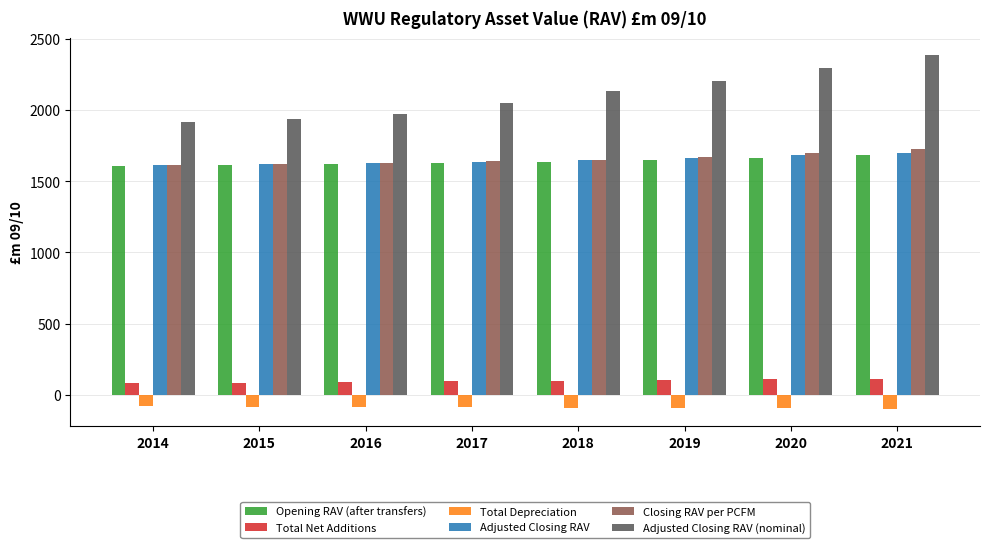

What is the difference between the highest and lowest values at 2018?

2219.7